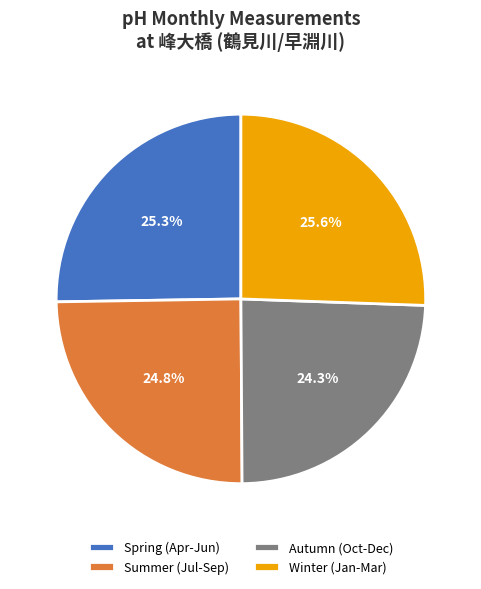

Does any single category account for the majority?

No